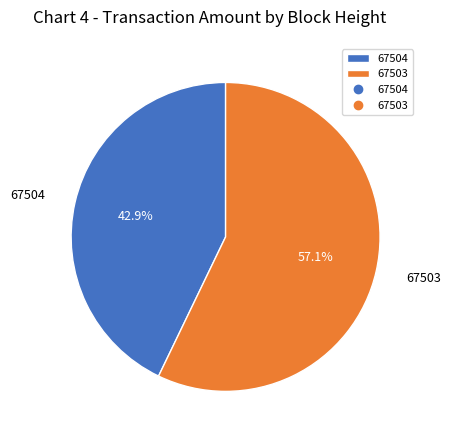

How many slices are in this pie chart?

2